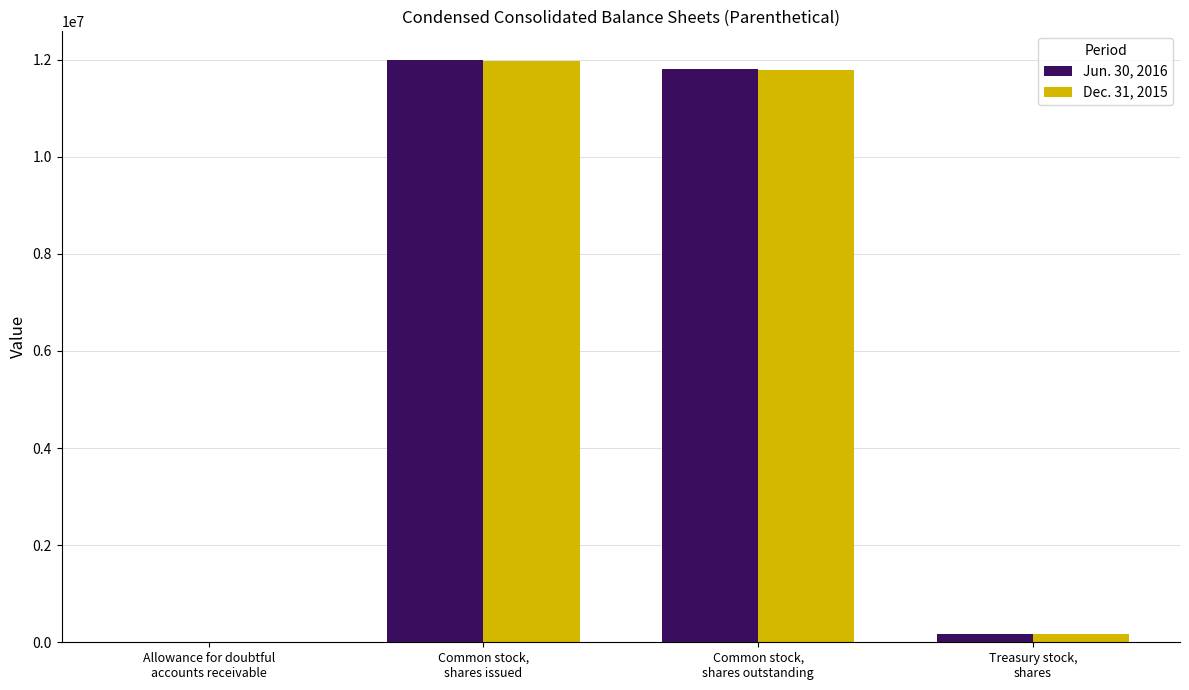

What value does the Jun. 30, 2016 series have at Common stock,
shares outstanding, to the nearest 10?

11804970